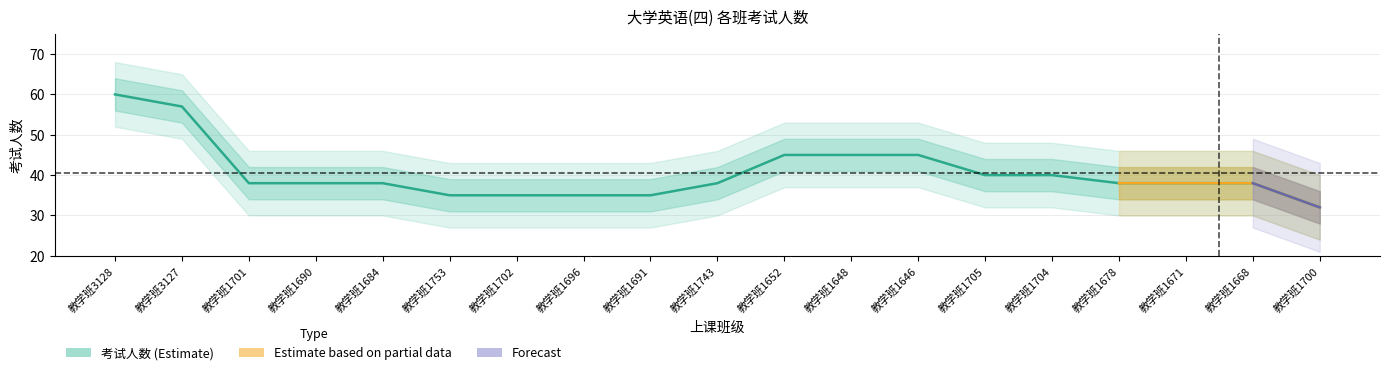

What position from the right is 教学班1691?

11